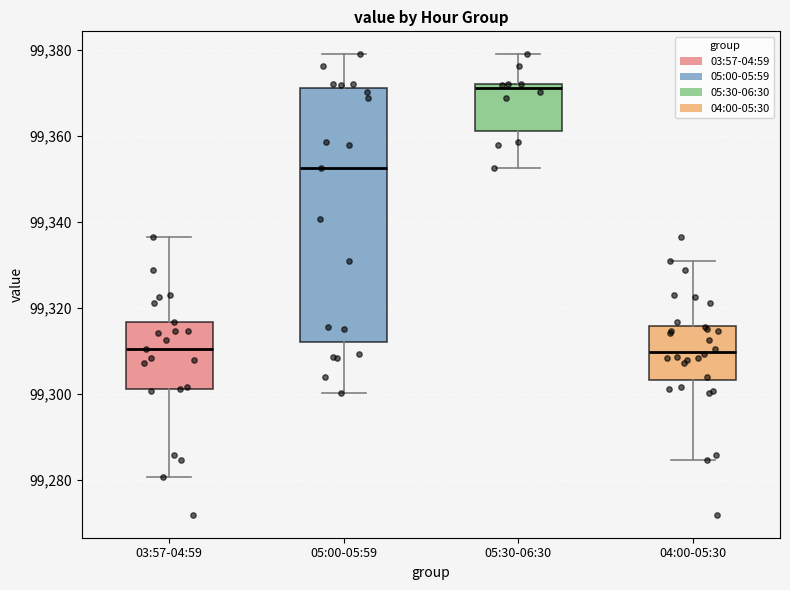

Reading left to right, transcribe this box plot: for each box, give where its median line is, the range the box spans, and where its two whiskers end, as read against the y-axis. The values are not printed on the chart, so give them approximately, as read against the axis.

03:57-04:59: median 99310, box 99302 to 99316, whiskers 99280 to 99336
05:00-05:59: median 99352, box 99312 to 99372, whiskers 99300 to 99378
05:30-06:30: median 99372 (just below the box's upper edge), box 99362 to 99372, whiskers 99352 to 99378
04:00-05:30: median 99310, box 99304 to 99316, whiskers 99284 to 99330